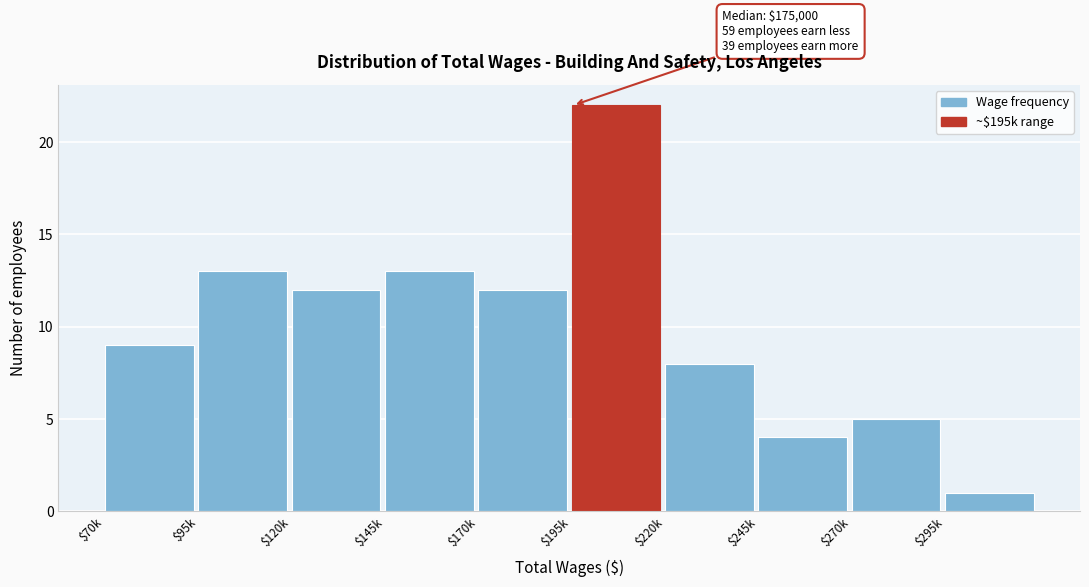

Reading left to right, list all the values displayed in this chart.

9	13	12	13	12	22	8	4	5	1